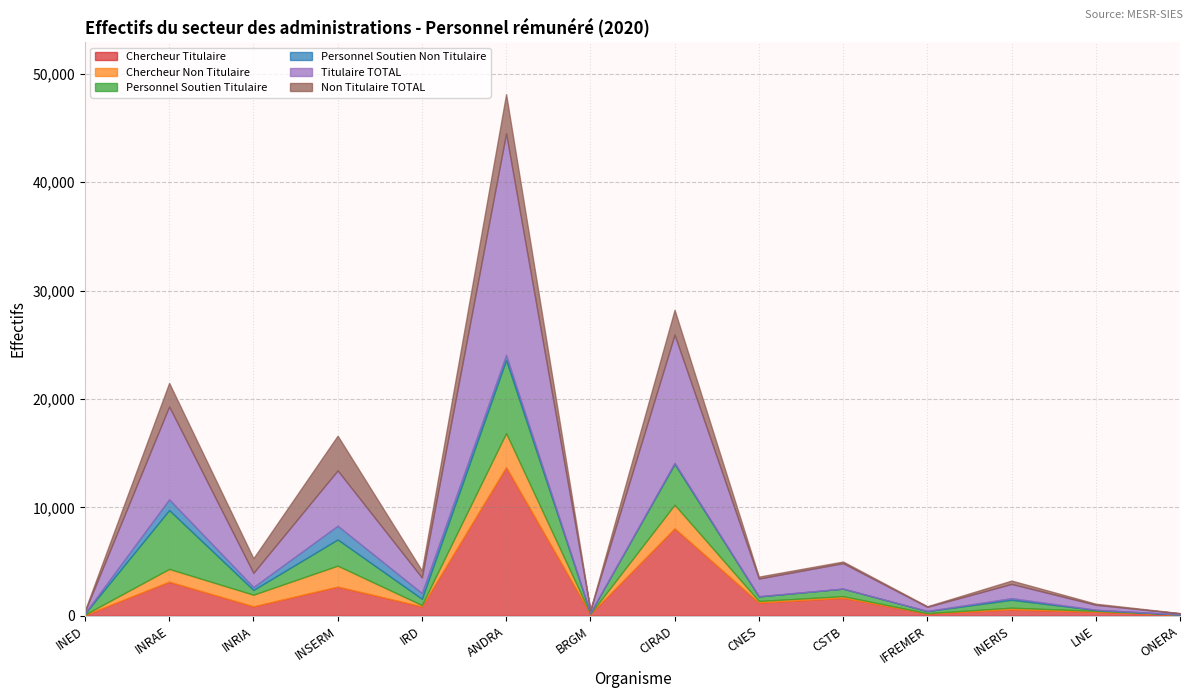

What position from the left is IRD?

5